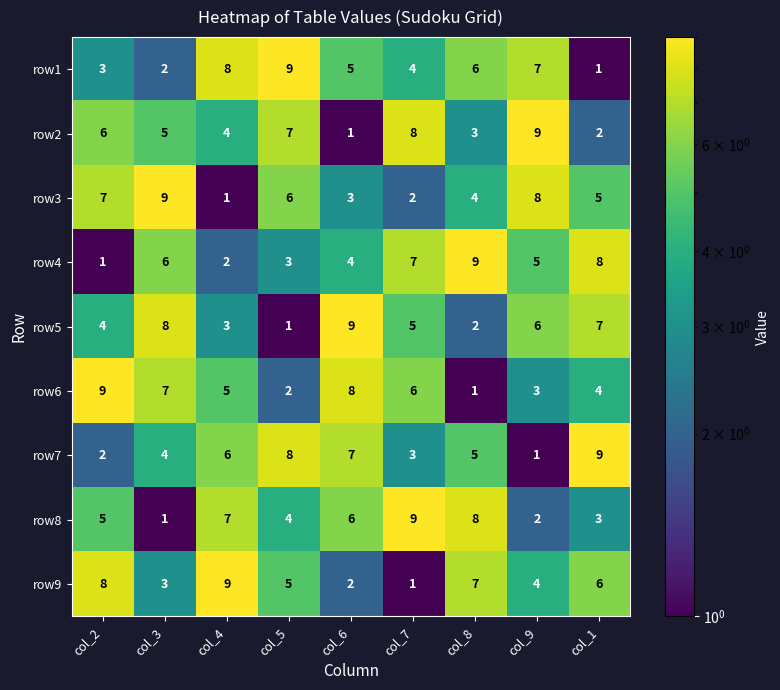

What is the smallest value displayed?

1